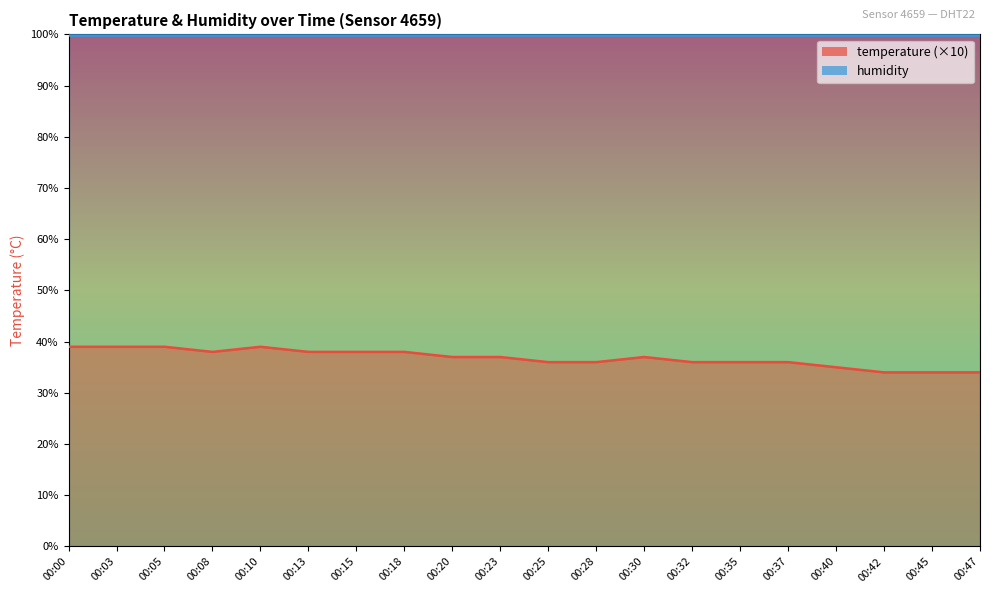

Approximately how many times larger is the value at 00:45 compared to 00:37?

0.9